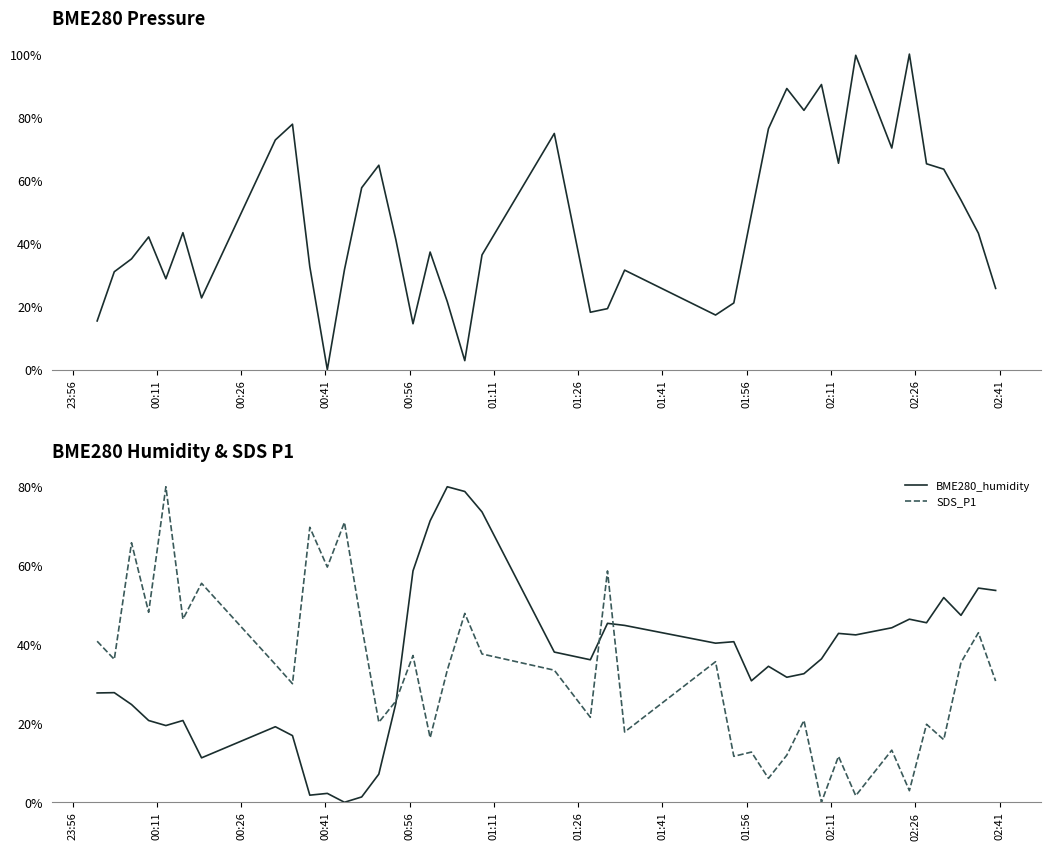

Which series ends up on top after the final intersection of BME280_humidity and SDS_P1?

BME280_humidity